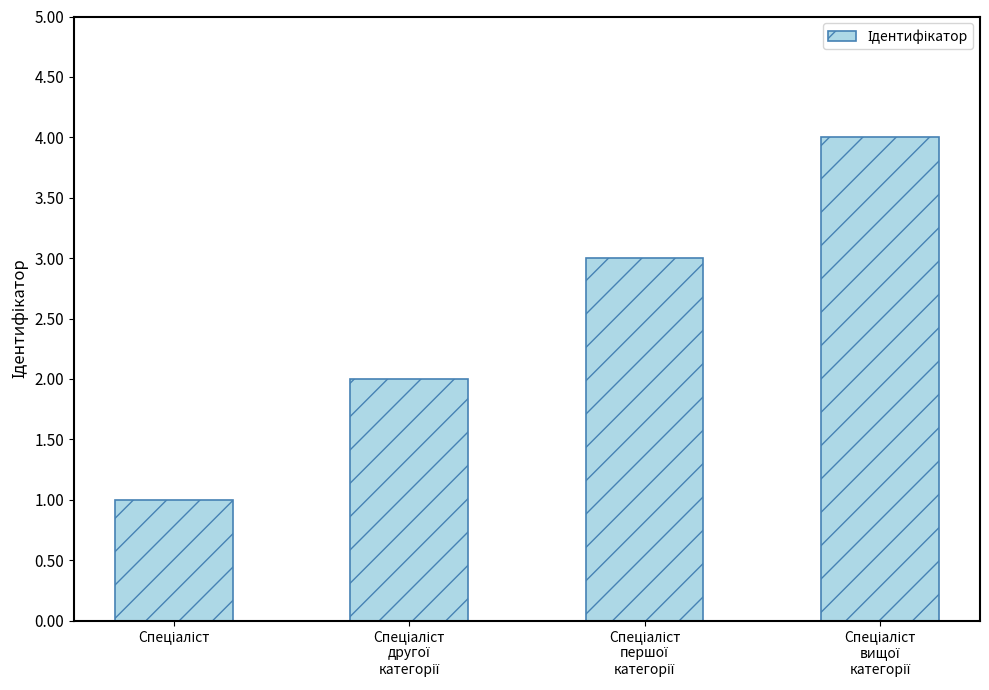

What is the sum of all values?

10